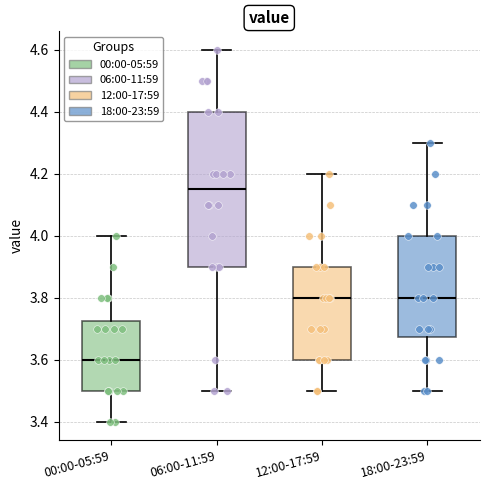

Reading left to right, transcribe this box plot: for each box, give where its median line is, the range the box spans, and where its two whiskers end, as read against the y-axis. The values are not printed on the chart, so give them approximately, as read against the axis.

00:00-05:59: median 3.60, box 3.50 to 3.72, whiskers 3.40 to 4.00
06:00-11:59: median 4.16, box 3.90 to 4.40, whiskers 3.50 to 4.60
12:00-17:59: median 3.80, box 3.60 to 3.90, whiskers 3.50 to 4.20
18:00-23:59: median 3.80, box 3.68 to 4.00, whiskers 3.50 to 4.30